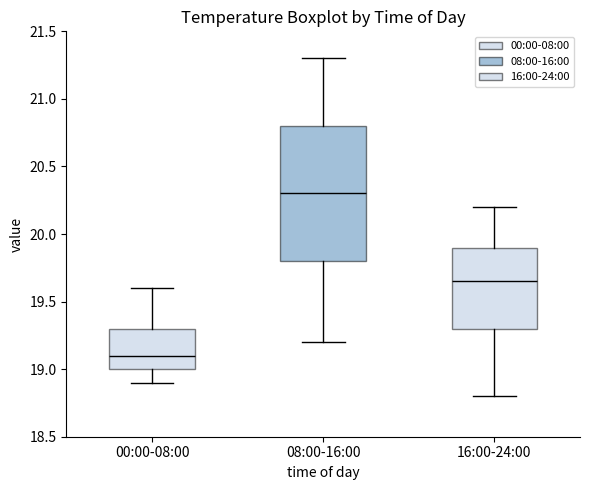

Reading left to right, transcribe this box plot: for each box, give where its median line is, the range the box spans, and where its two whiskers end, as read against the y-axis. The values are not printed on the chart, so give them approximately, as read against the axis.

00:00-08:00: median 19.10, box 19.00 to 19.30, whiskers 18.90 to 19.60
08:00-16:00: median 20.30, box 19.80 to 20.80, whiskers 19.20 to 21.30
16:00-24:00: median 19.65, box 19.30 to 19.90, whiskers 18.80 to 20.20